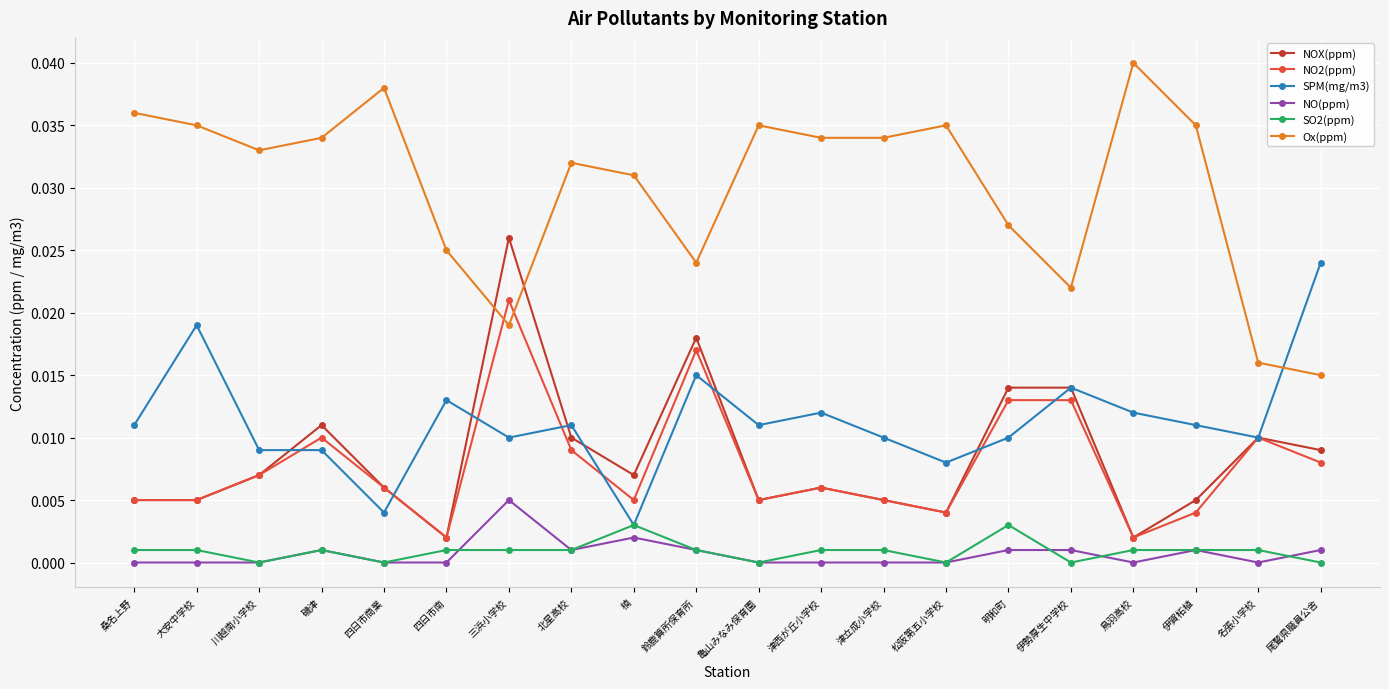

What position from the left is 鈴鹿算所保育所?

10